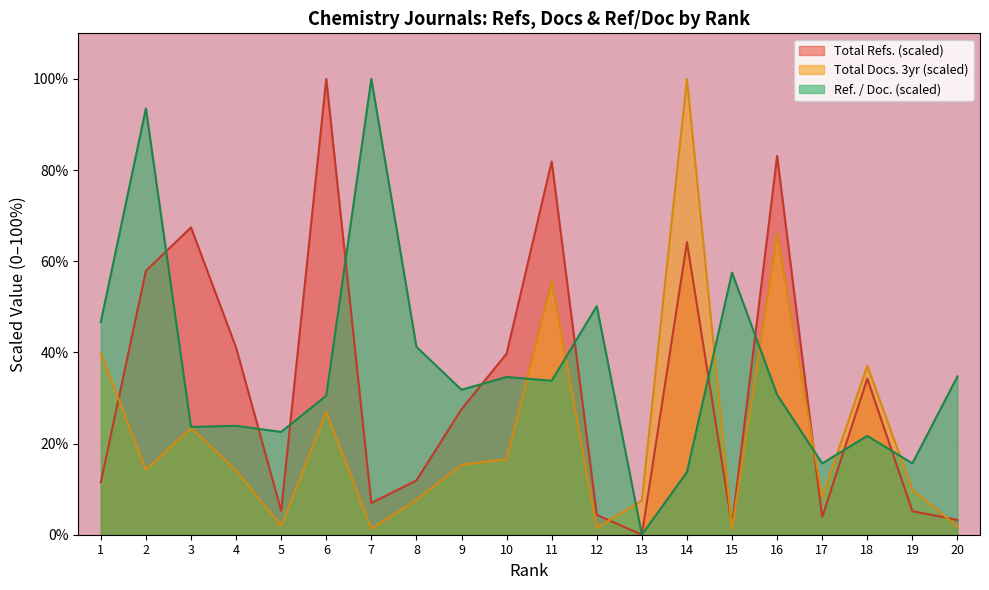

True or false: Ref. / Doc. and Total Refs. cross at least once.

True